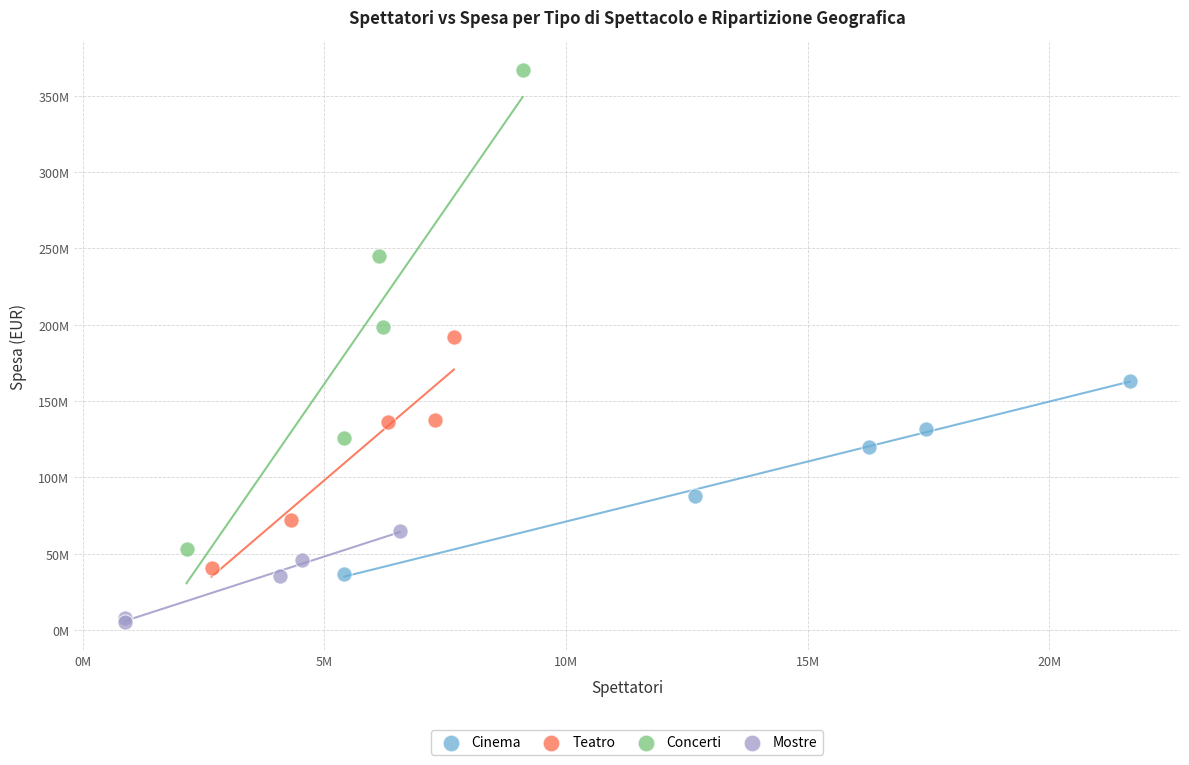

What are all the series names shown in the legend?

Cinema, Teatro, Concerti, Mostre